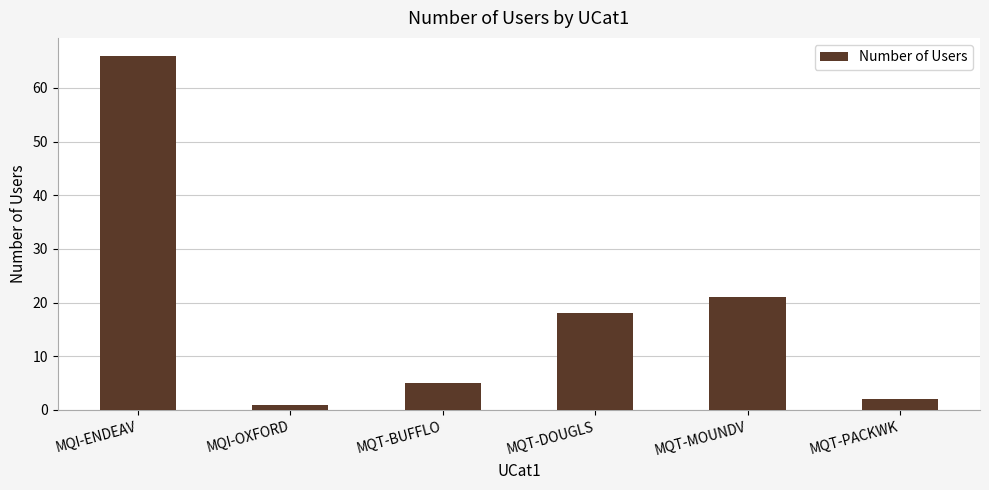

What is the change in value from MQT-DOUGLS to MQT-MOUNDV?

+3